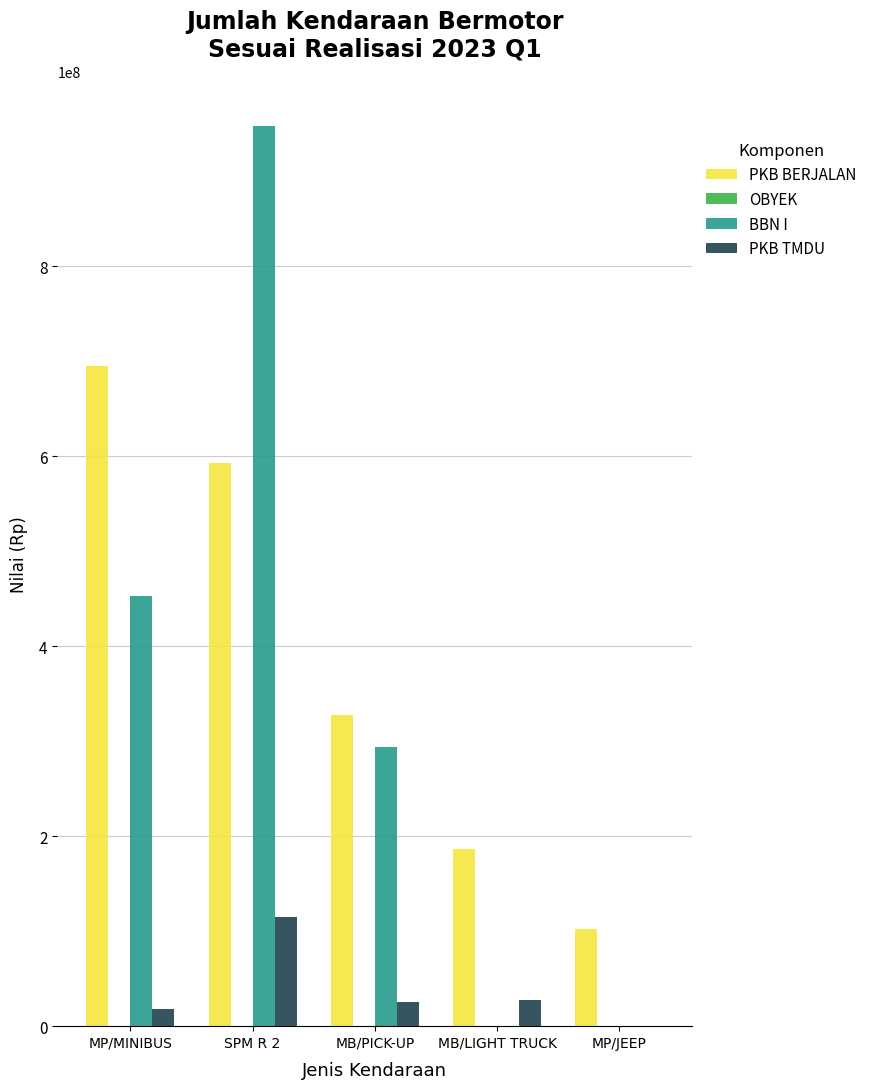

True or false: PKB TMDU has a value of 0 at MP/JEEP.

True